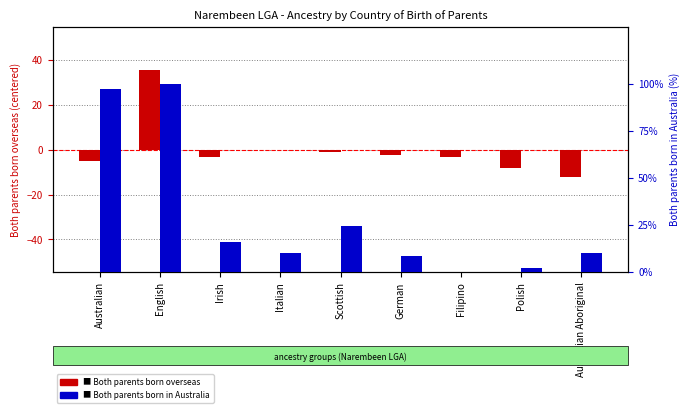

Reading left to right, transcribe all the data shown in this chart.

Both parents born overseas: Australian=-5.2	English=35.8	Irish=-3.2	Italian=-0.2	Scottish=-1.2	German=-2.2	Filipino=-3.2	Polish=-8.2	Australian Aboriginal=-12.2
Both parents born in Australia: Australian=97.2	English=100.0	Irish=16.3	Italian=10.2	Scottish=24.8	German=8.5	Filipino=0.0	Polish=2.4	Australian Aboriginal=10.2